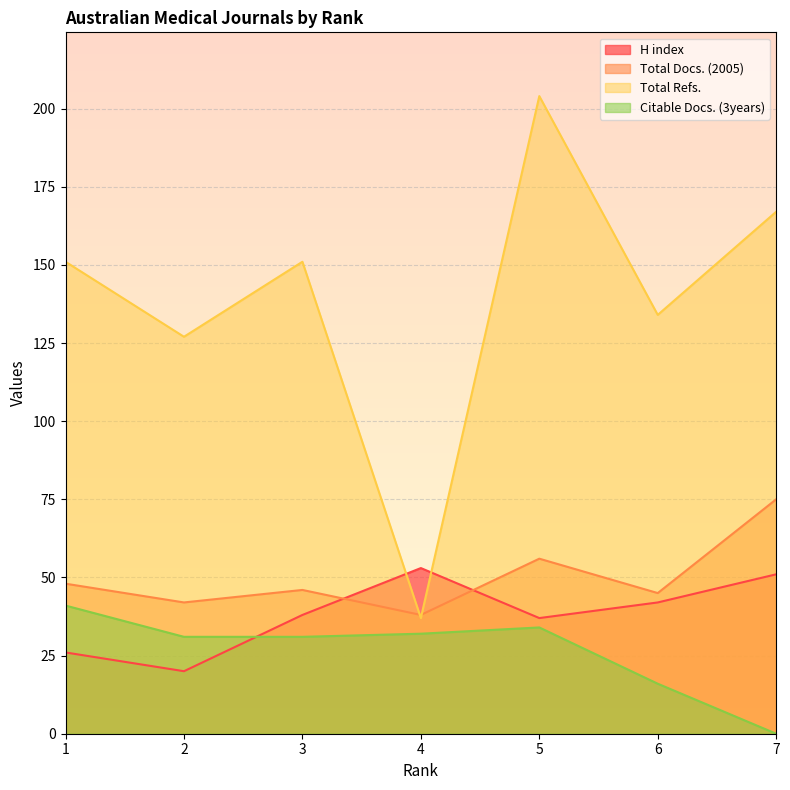

Which series has the widest spread of values?

Total Refs.